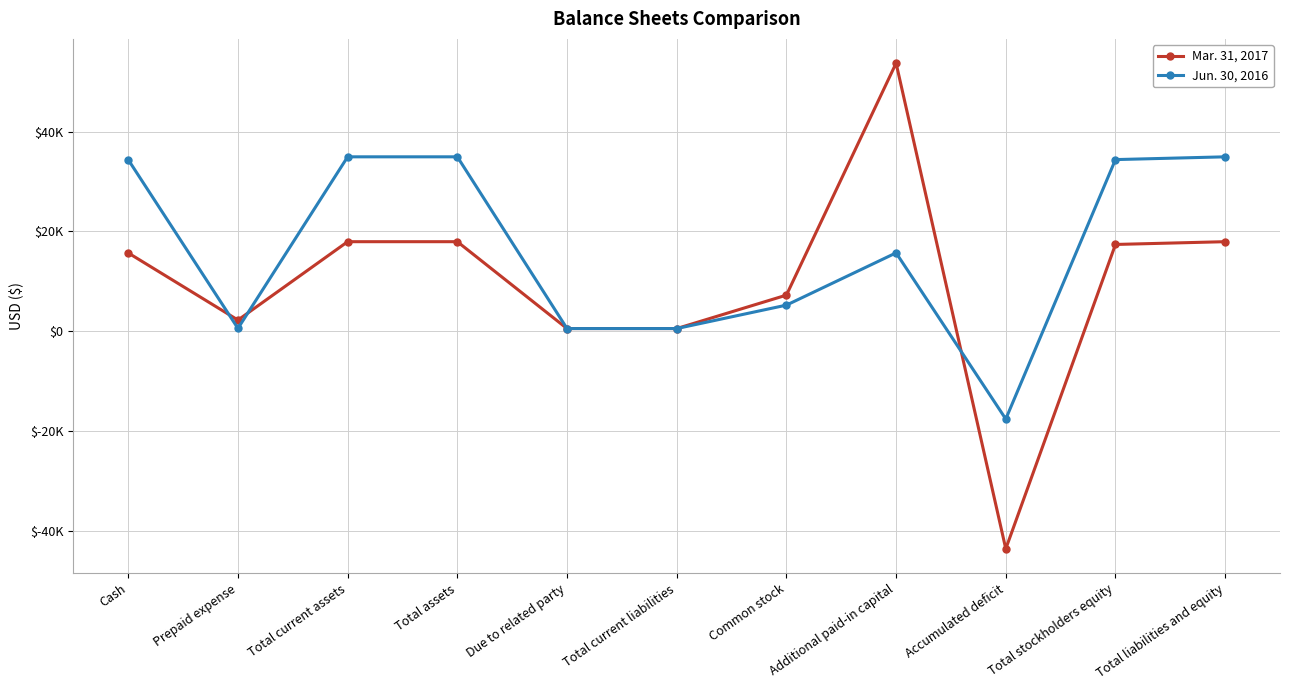

What is the sum of all Jun. 30, 2016 values?

178754